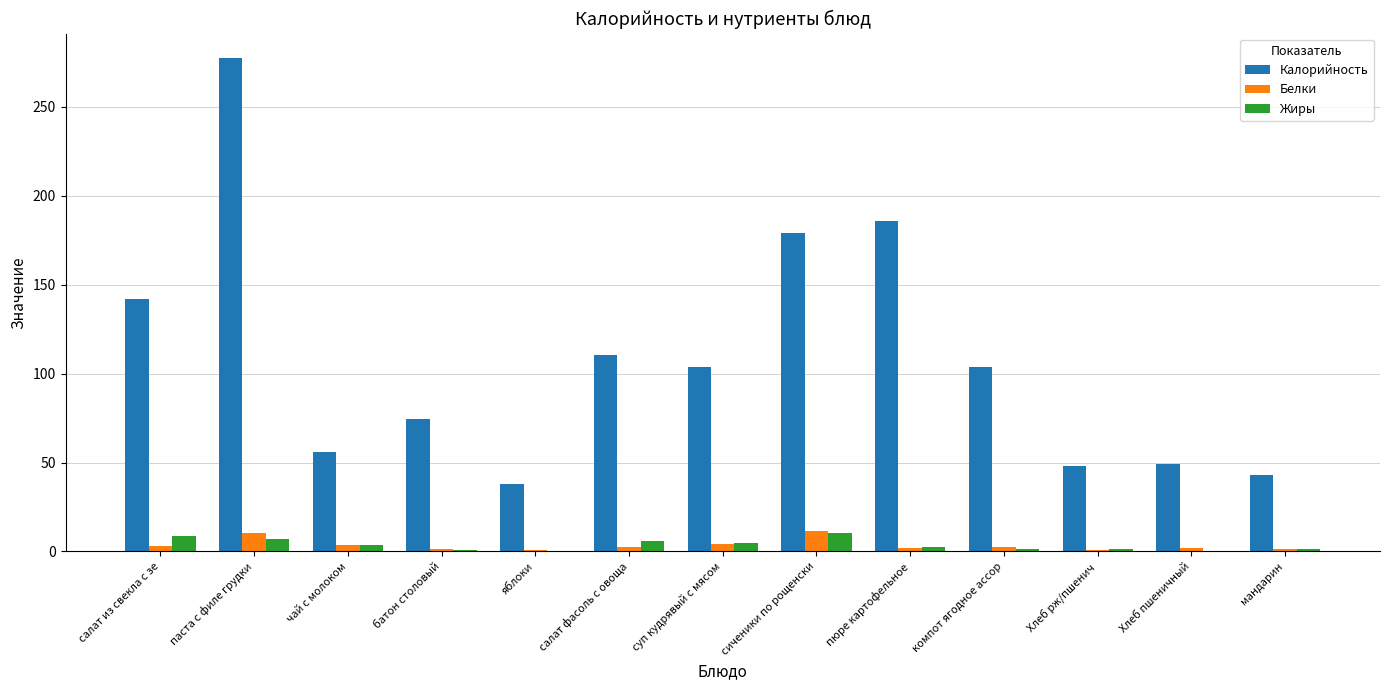

Is the value of Жиры at салат из свекла с зе greater than the value of Калорийность at салат из свекла с зе?

No